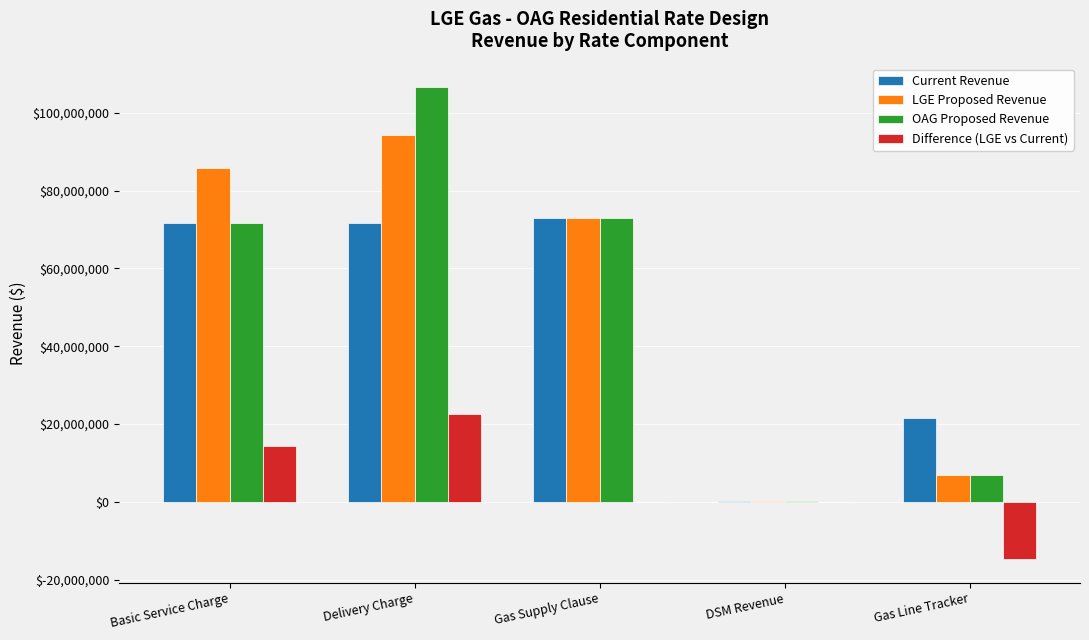

Is it true that Current Revenue equals 126656827.1 at Basic Service Charge?

False